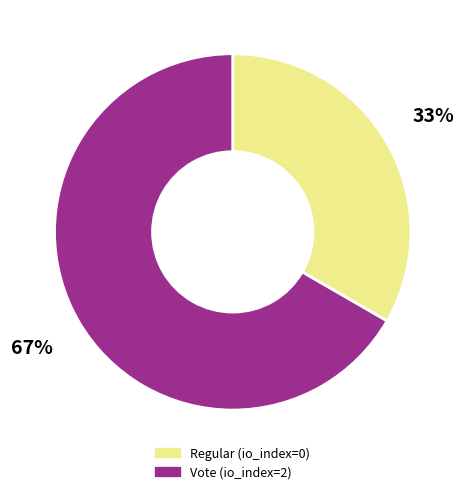

Which slice is the smallest?

Regular